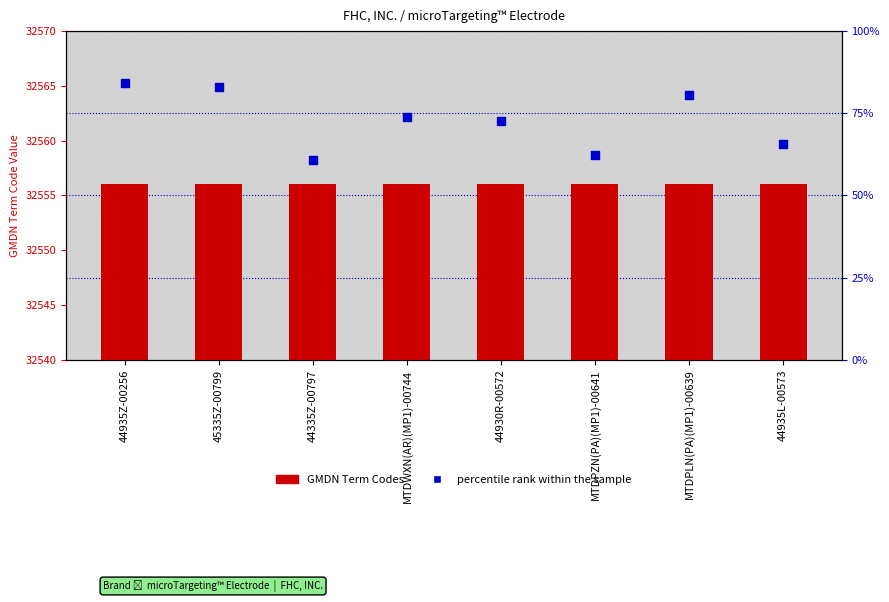

Which series contains the highest Y value?

percentile rank within the sample